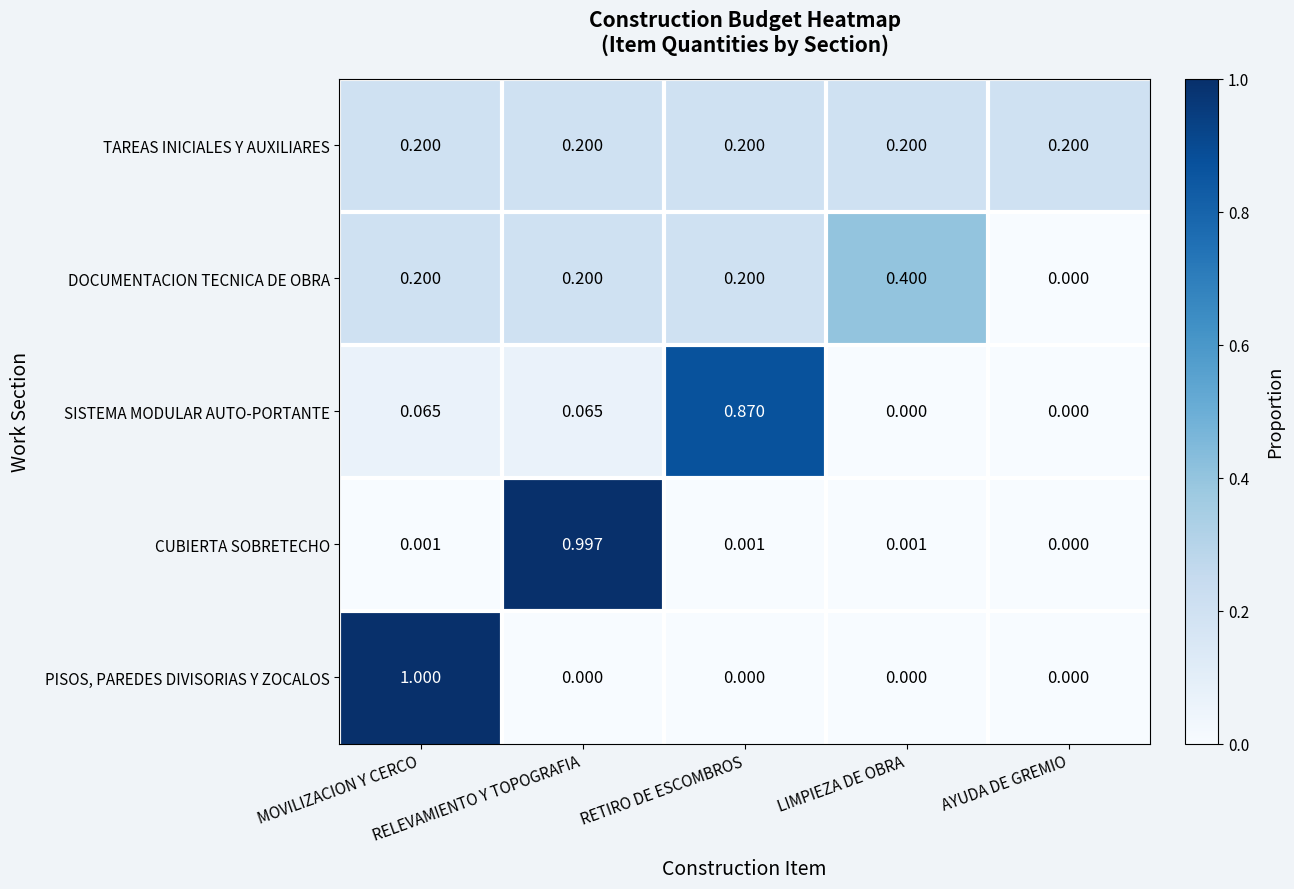

Which series has the widest spread of values?

PISOS, PAREDES DIVISORIAS Y ZOCALOS